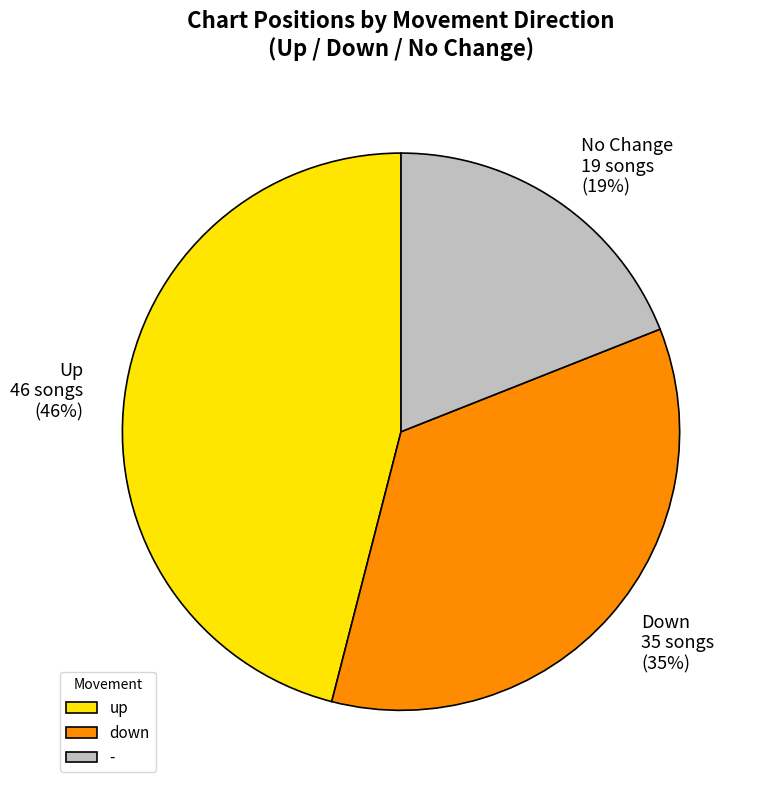

Which has a higher value, up or -?

up